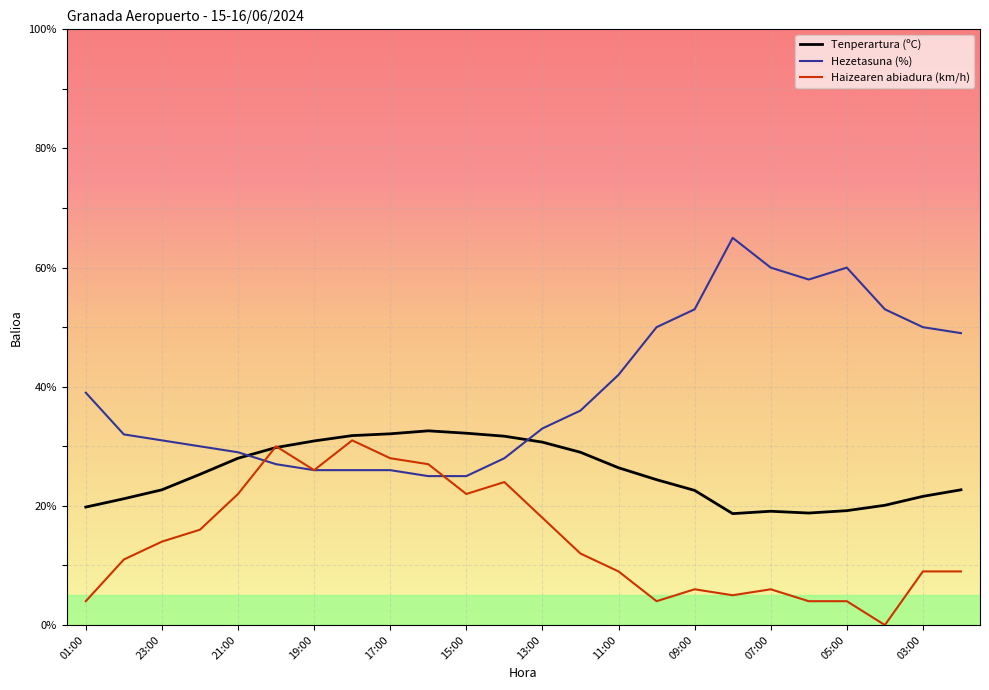

How many values in Haizearen abiadura (km/h) are above zero?

23